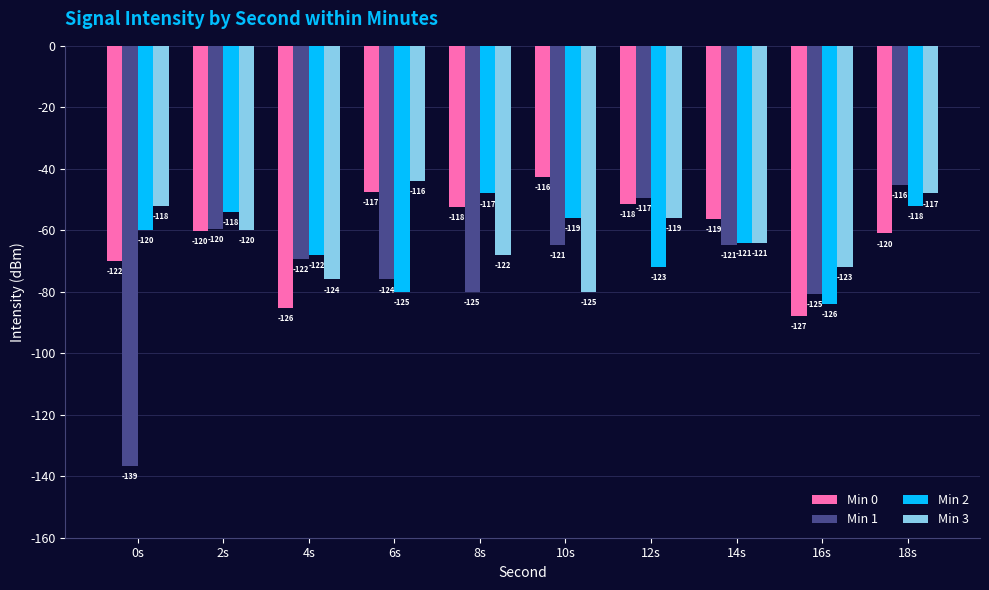

Is the value of Min 1 at 8s greater than the value of Min 0 at 10s?

No